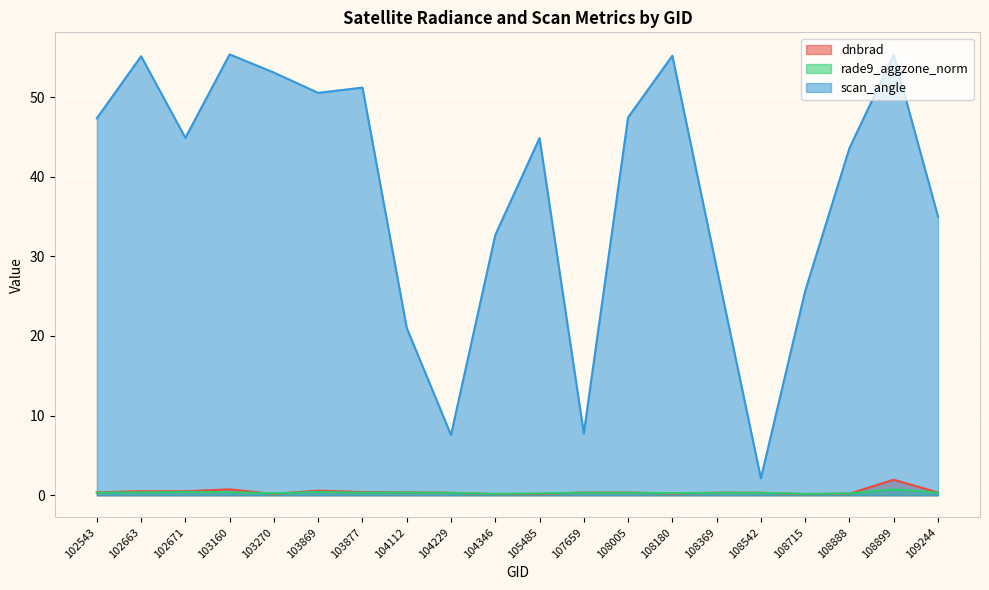

At which category is the sum across all series the highest?

108899